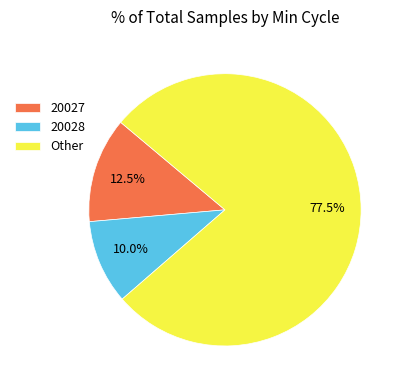

Is there a majority slice in this chart?

Yes